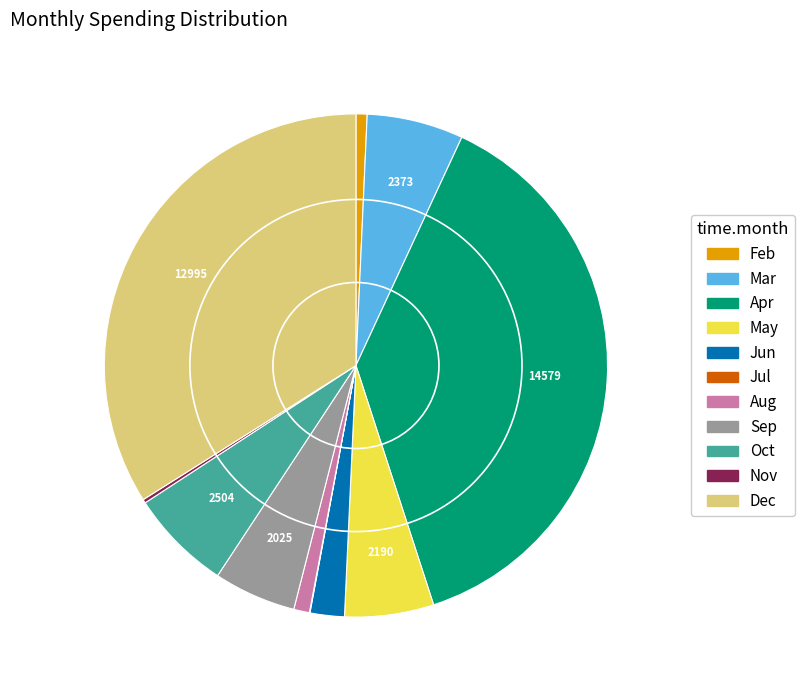

Is there any slice that represents more than half of the pie?

No